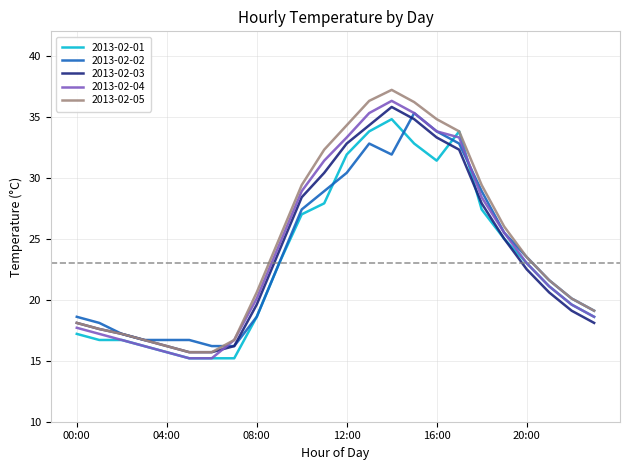

What is the lowest value of the 2013-02-02 series?

16.2